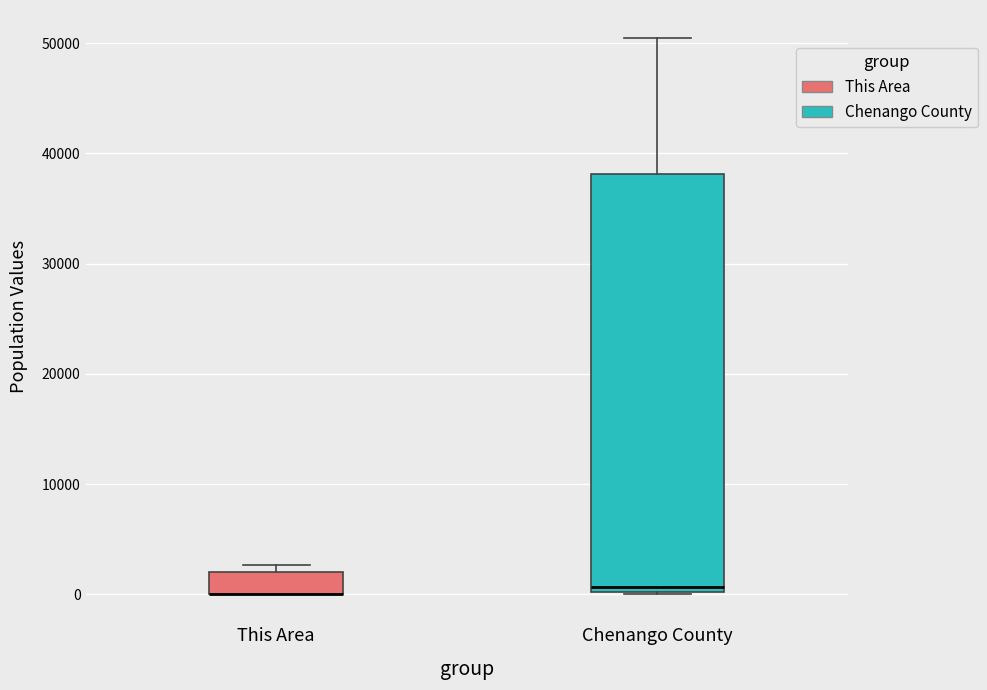

Where is the lower edge of the box for This Area on the y-axis? The values are not printed on the chart, so give them approximately, as read against the axis.

0